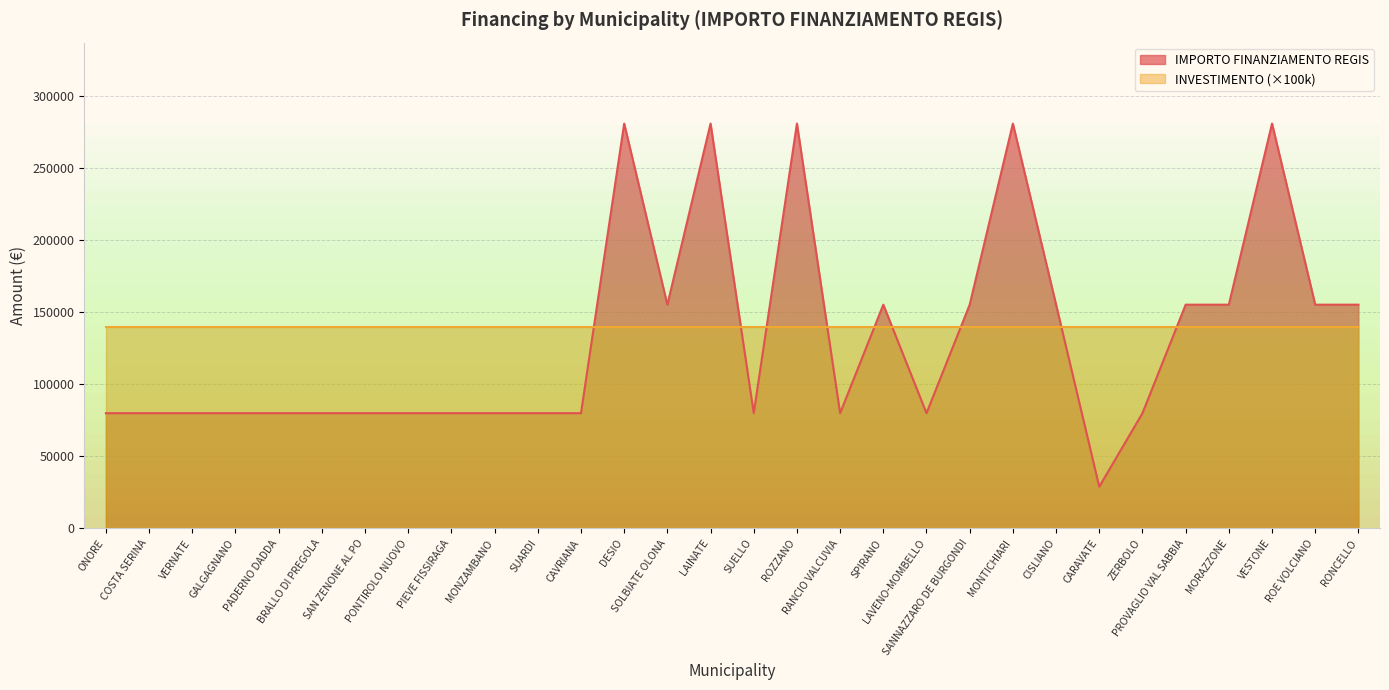

List the labels in order of value, largest first.

DESIO, LAINATE, ROZZANO, MONTICHIARI, VESTONE, SOLBIATE OLONA, SPIRANO, SANNAZZARO DE BURGONDI, CISLIANO, PROVAGLIO VAL SABBIA, MORAZZONE, ROE VOLCIANO, RONCELLO, ONORE, COSTA SERINA, VERNATE, GALGAGNANO, PADERNO DADDA, BRALLO DI PREGOLA, SAN ZENONE AL PO, PONTIROLO NUOVO, PIEVE FISSIRAGA, MONZAMBANO, SUARDI, CAVRIANA, SUELLO, RANCIO VALCUVIA, LAVENO-MOMBELLO, ZERBOLO, CARAVATE